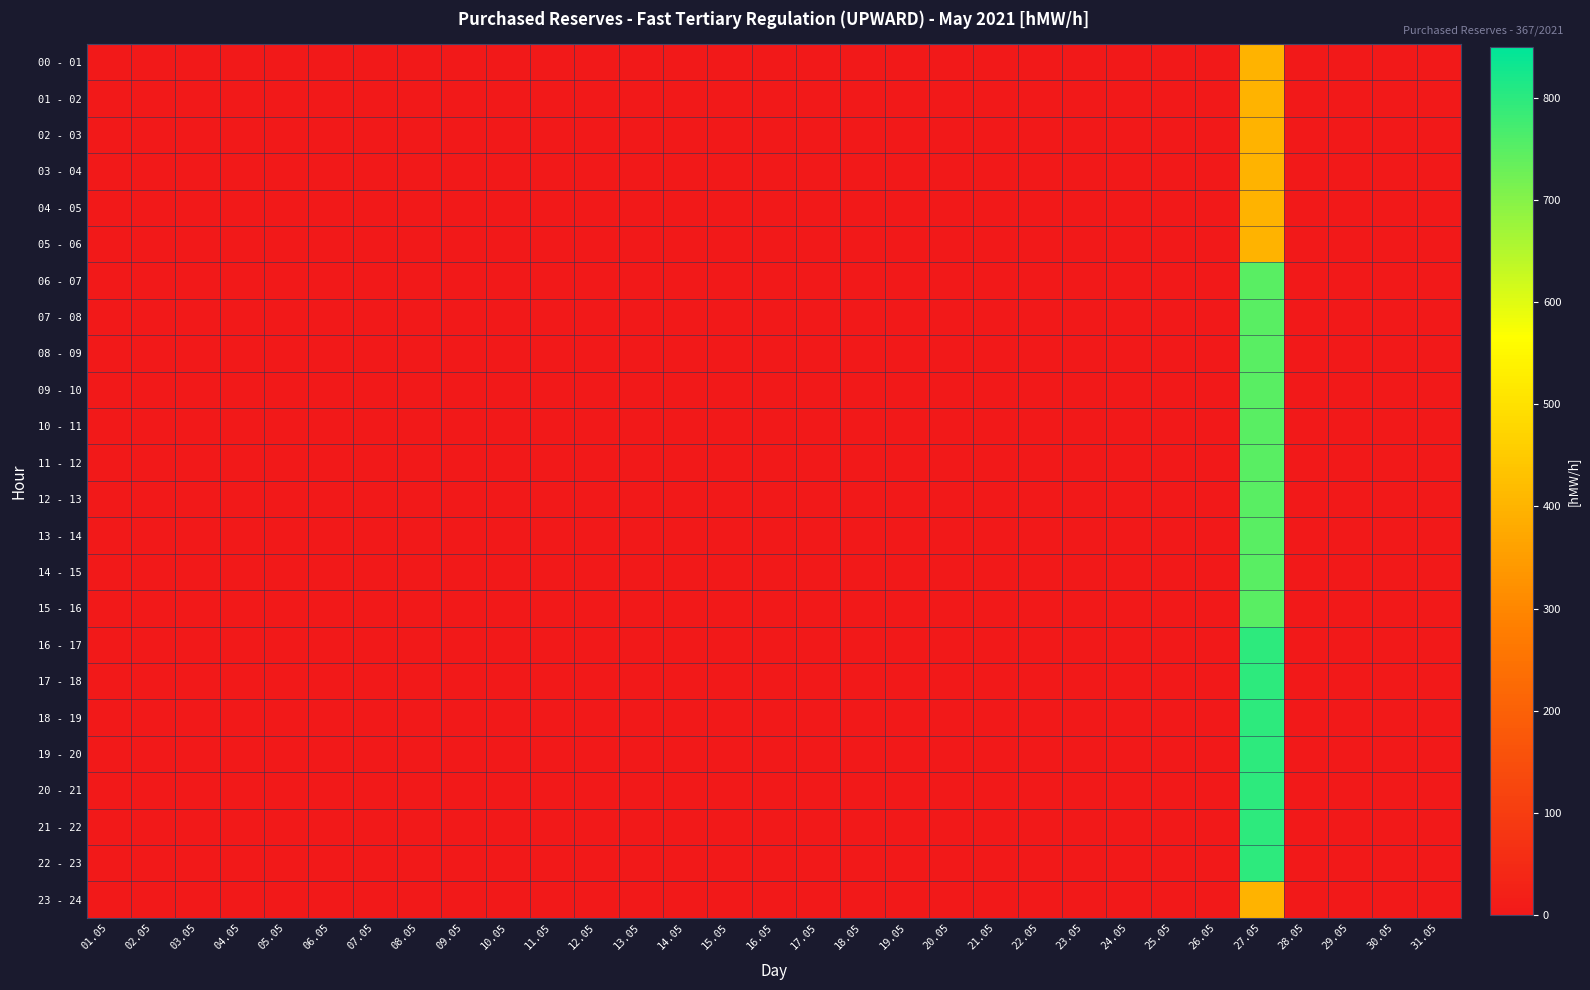

At which category does the chart reach its peak across all series?

27.05